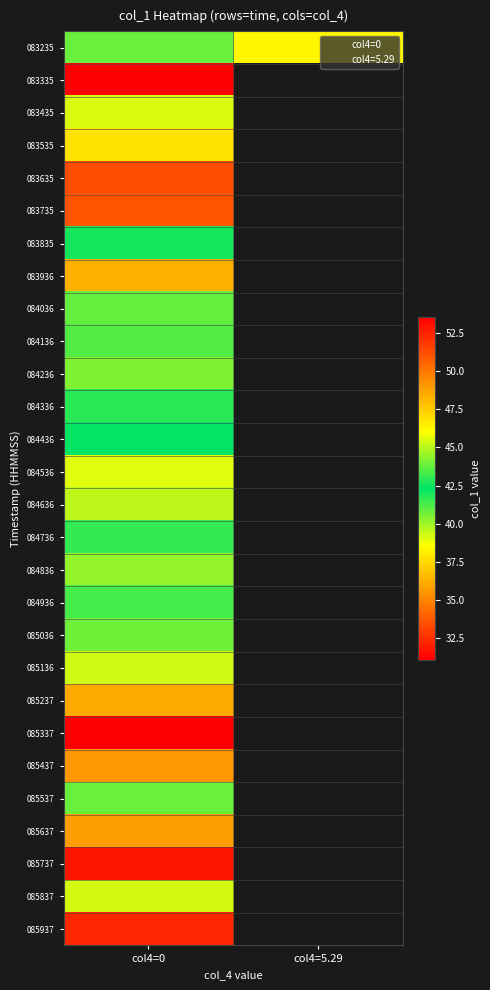

At which category is the sum across all series the highest?

col4=0